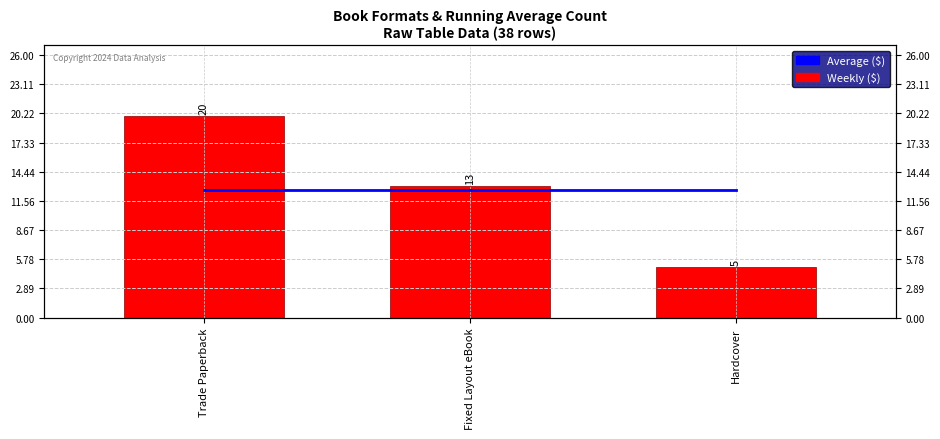

What is the minimum value for Weekly ($)?

5.0